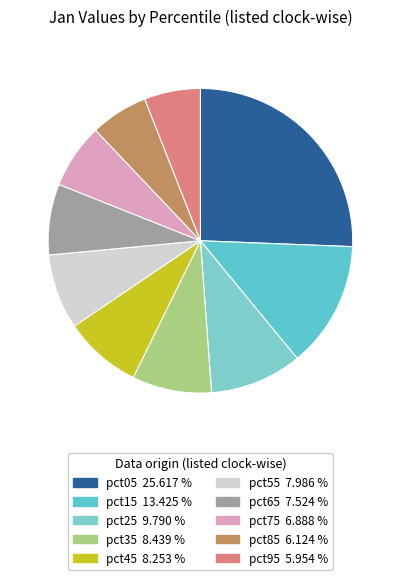

To the nearest percent, what is the combined percentage of pct95 and pct55?

14%